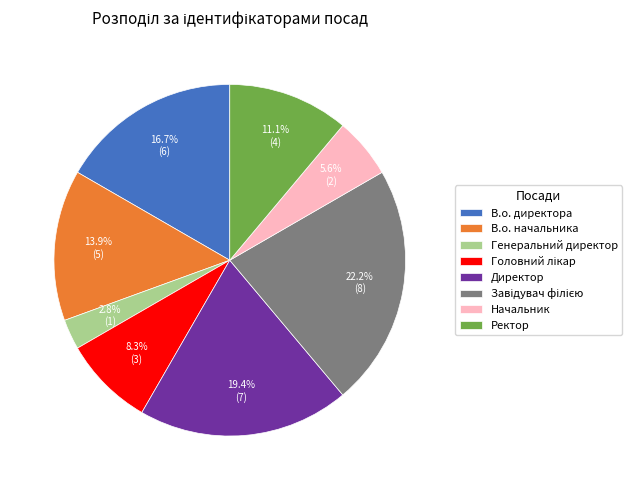

What percentage is the Директор slice, to the nearest percent?

19%